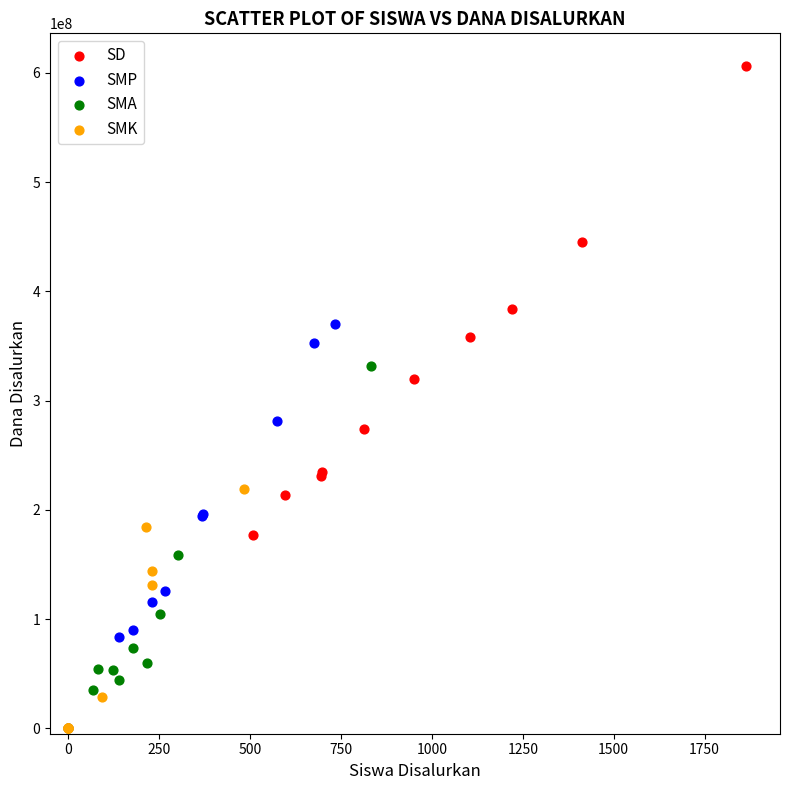

Which series has the largest Y range (max minus min)?

SD